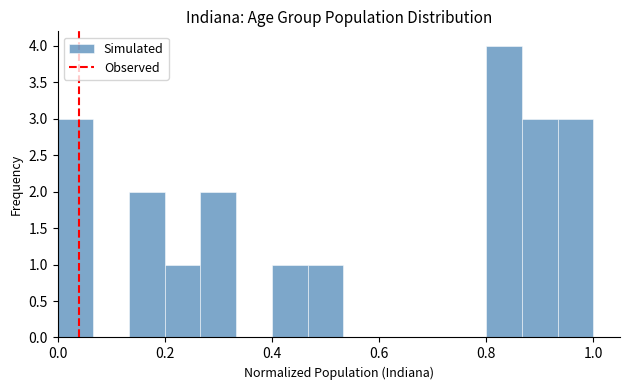

Around what value on the x-axis is the tallest bar? Give the approximate position of its centre, as read against the axis.

0.84